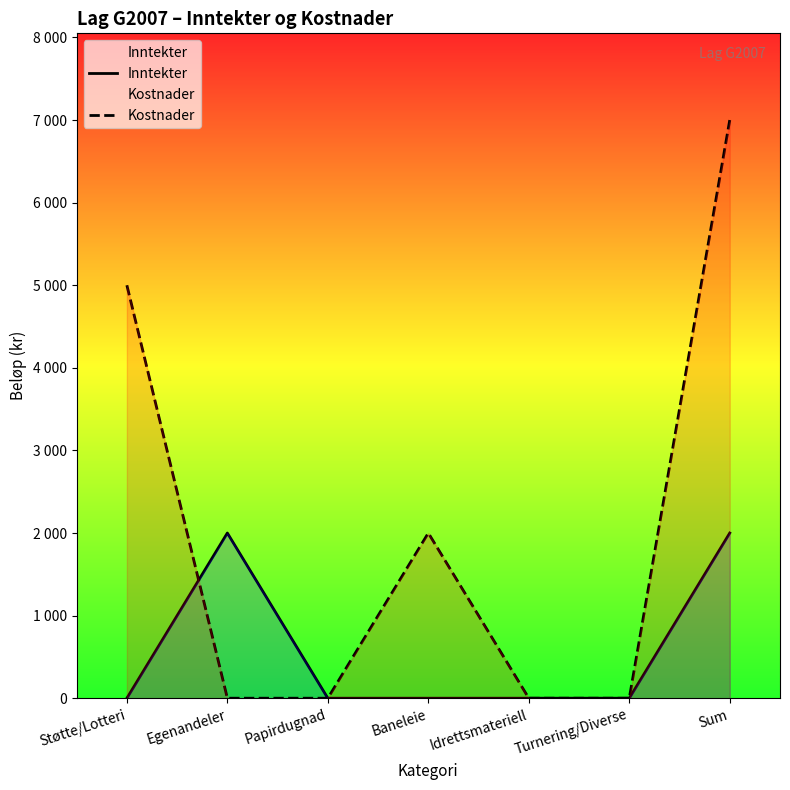

List the series in order of their peak value, highest first.

Kostnader, Inntekter